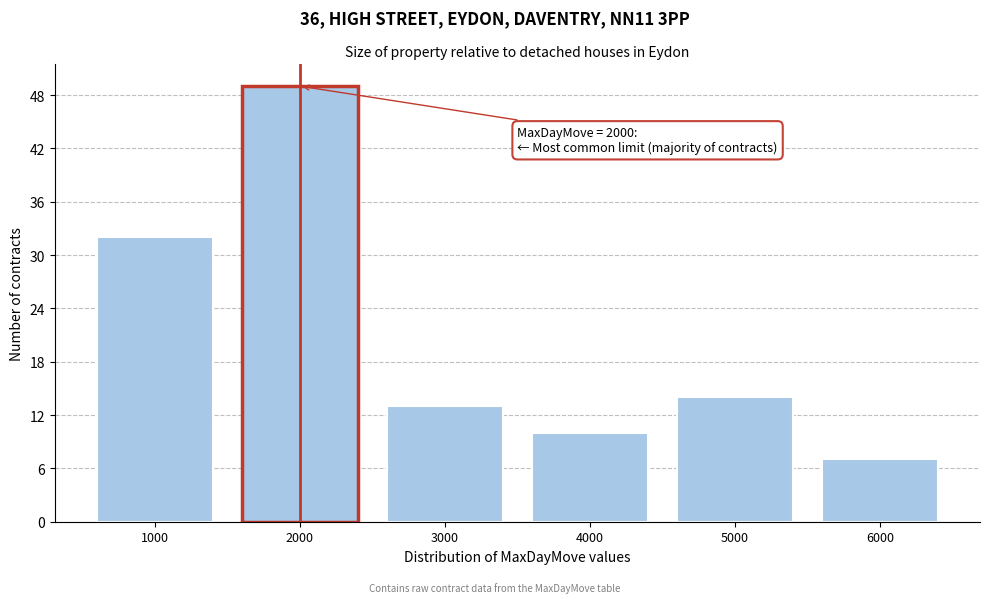

Reading left to right, what are all the values shown in this chart?

32	49	13	10	14	7